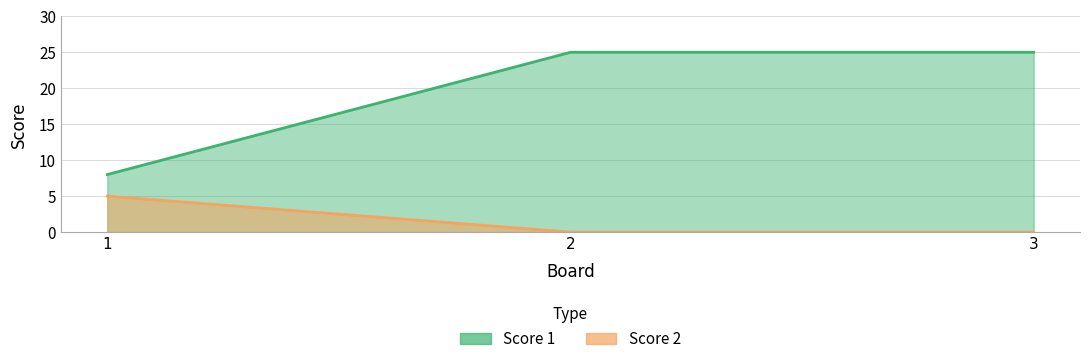

What is the value of the Score 1 point at the 3rd from the left?

25